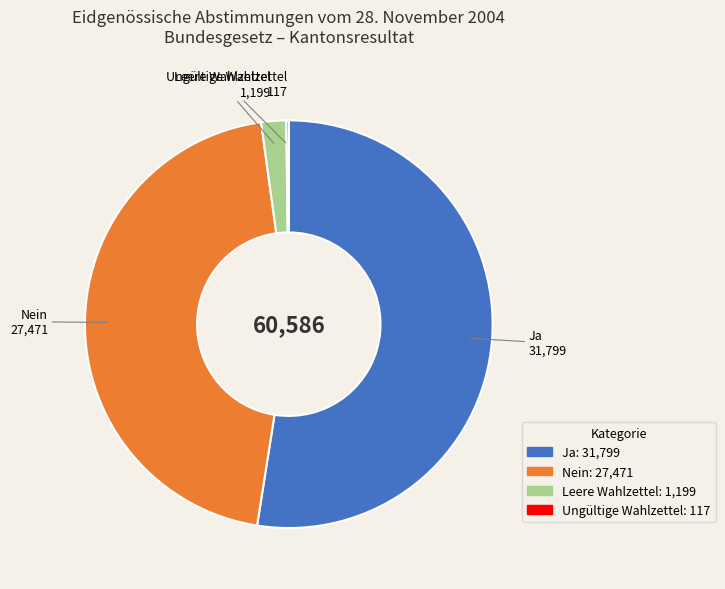

Which slice is the largest?

Ja